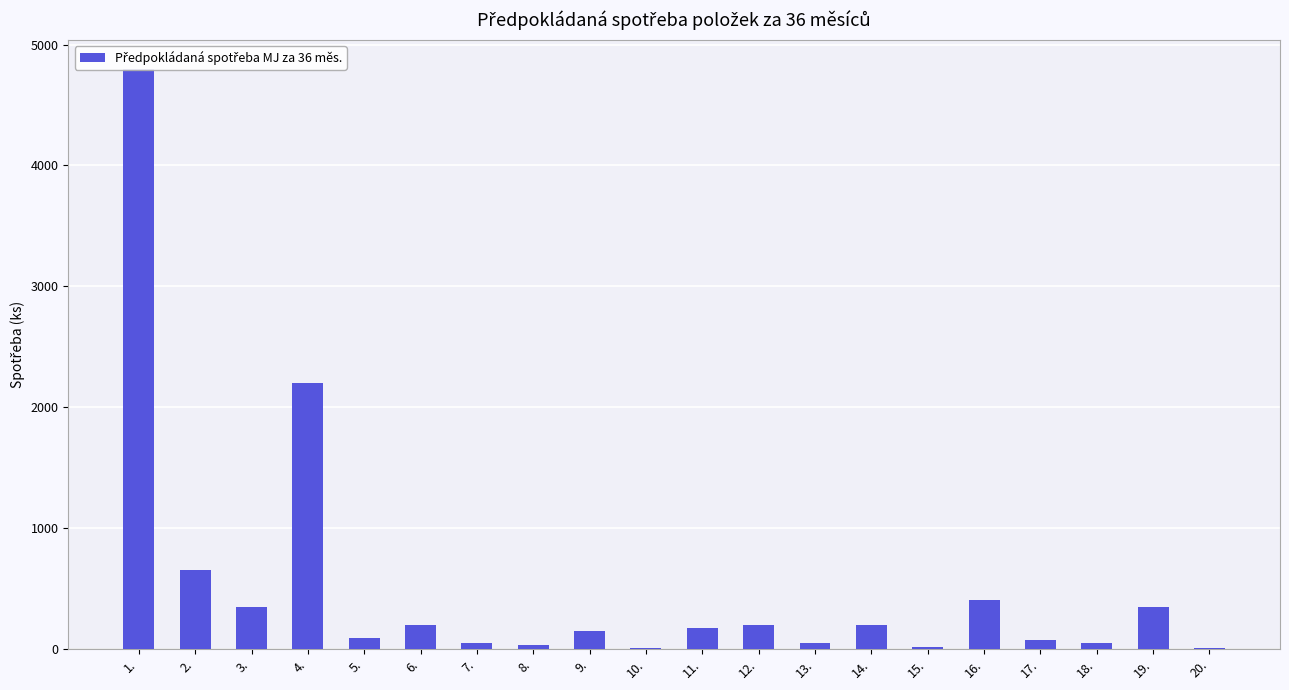

What is the change in value from 5. to 10.?

-85